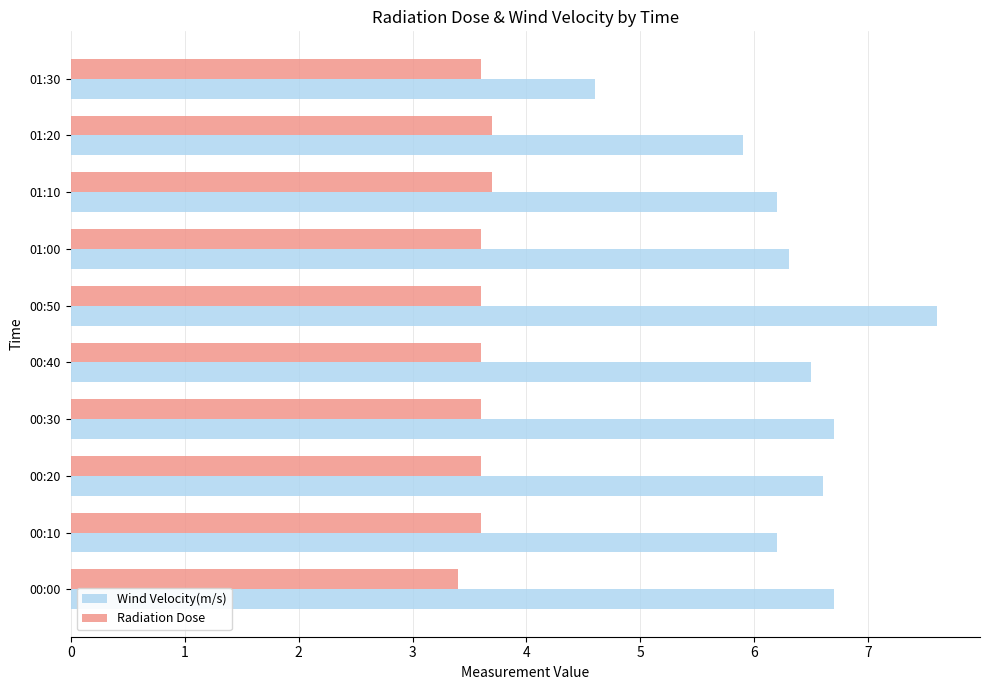

Which series has the largest range (max minus min)?

Wind Velocity(m/s)